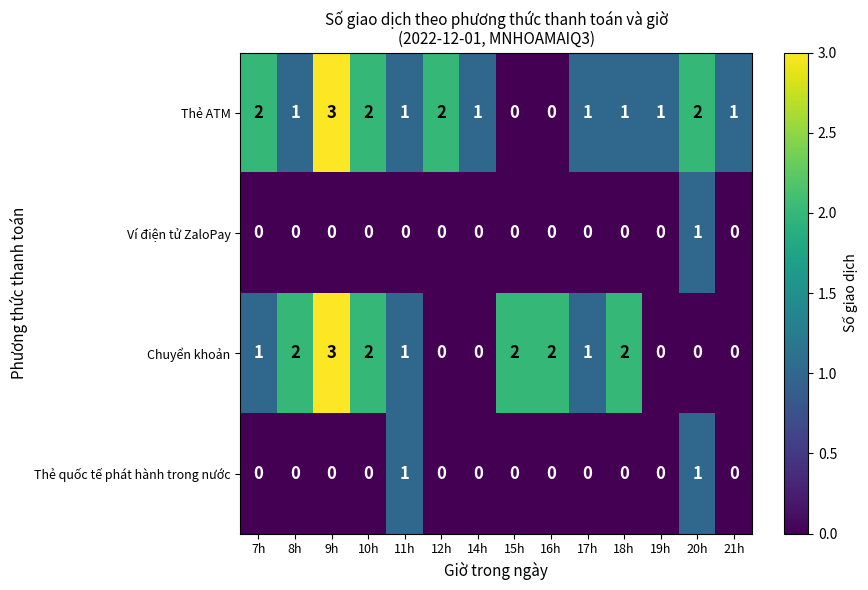

Between 15h and 19h, which series saw the biggest shift?

Chuyển khoản